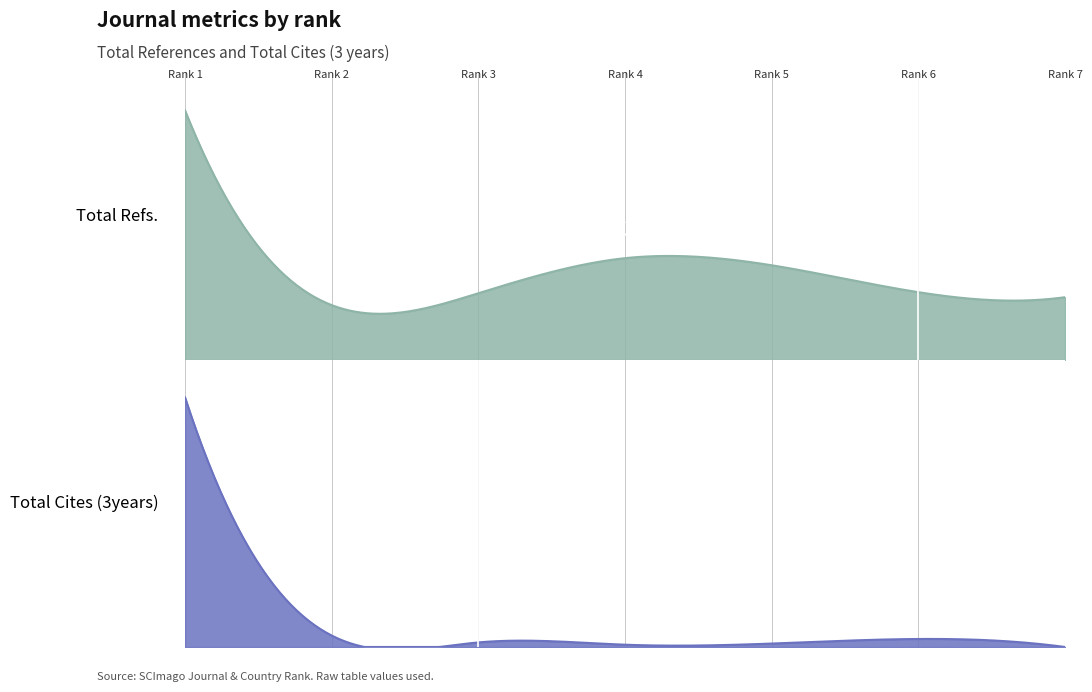

How many values in the Total Cites (3years) series are below 4?

3